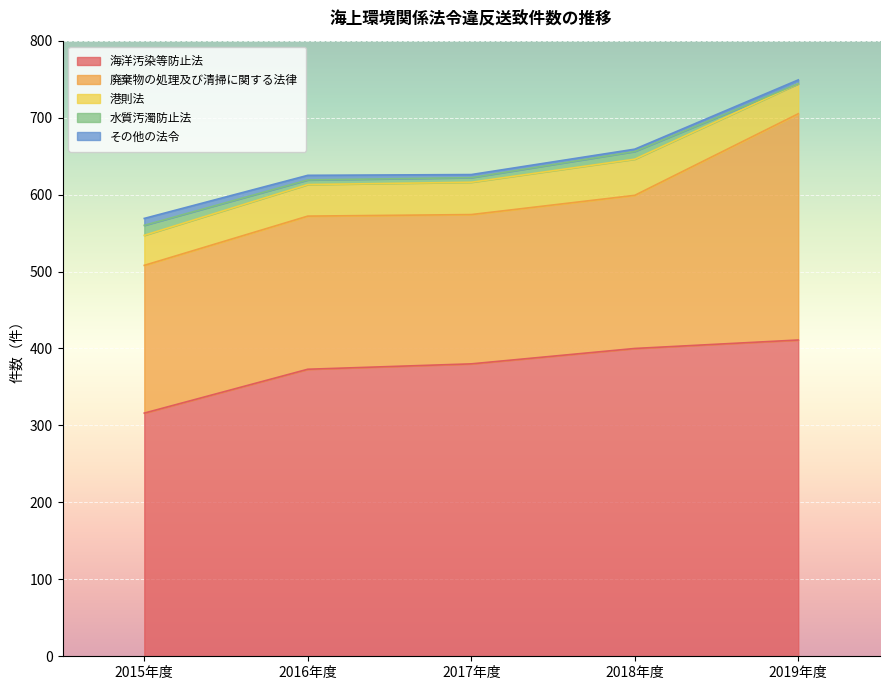

Read the その他の法令 value at 2017年度.

4